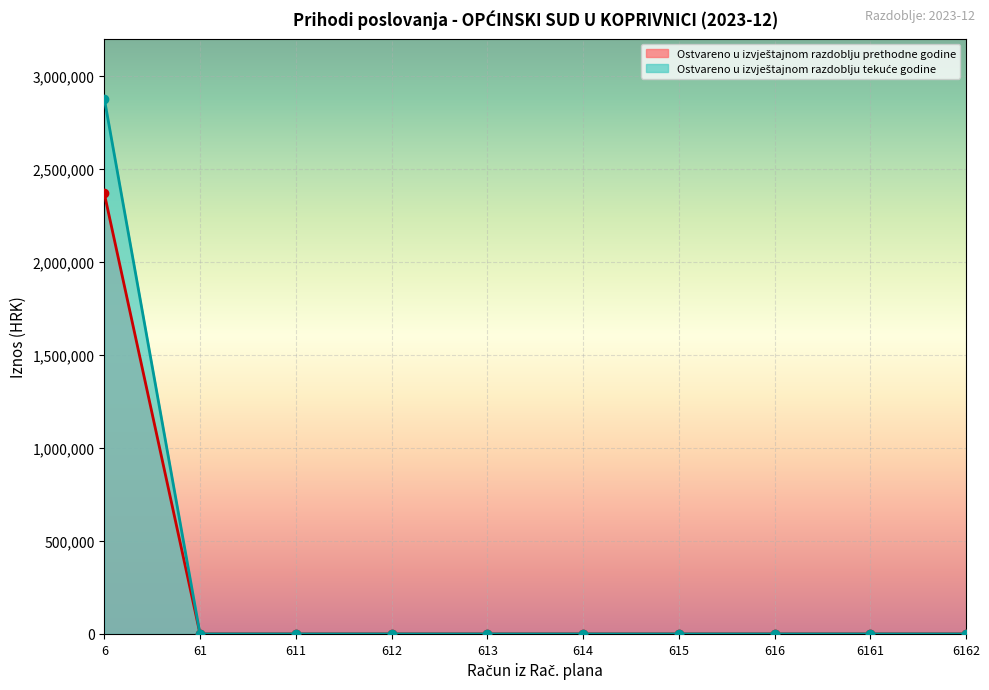

At how many categories does at least one series exceed 684718?

1